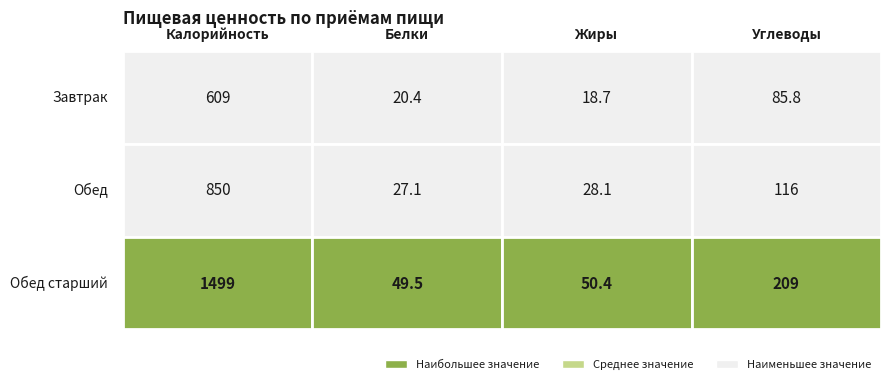

The Обед старший series shows 1499.0 at 0. True or false?

True